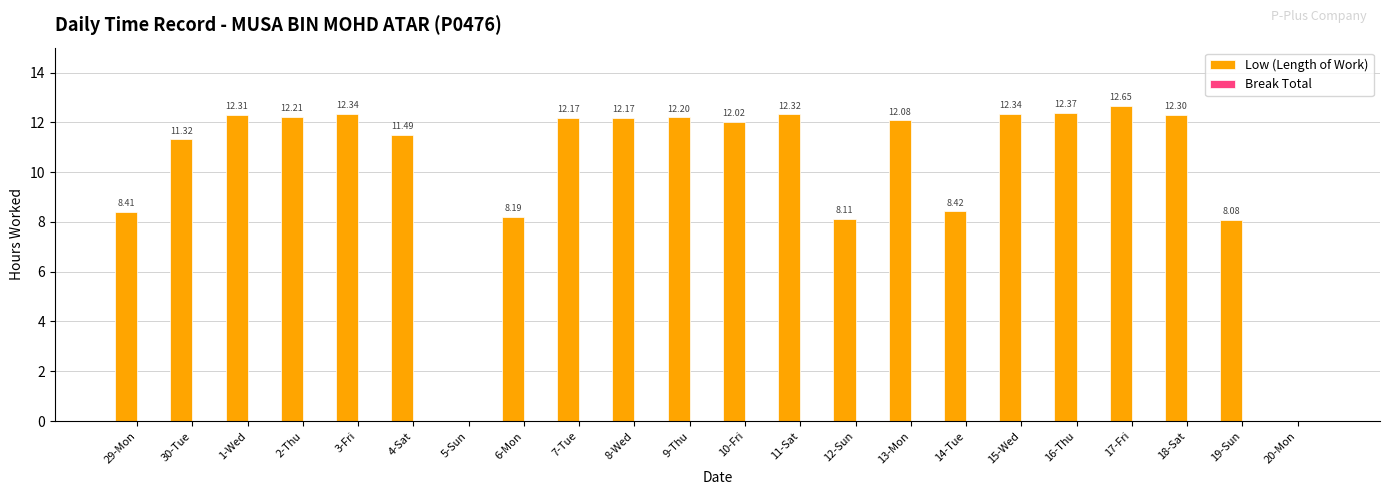

What is the sum of all values?

223.5